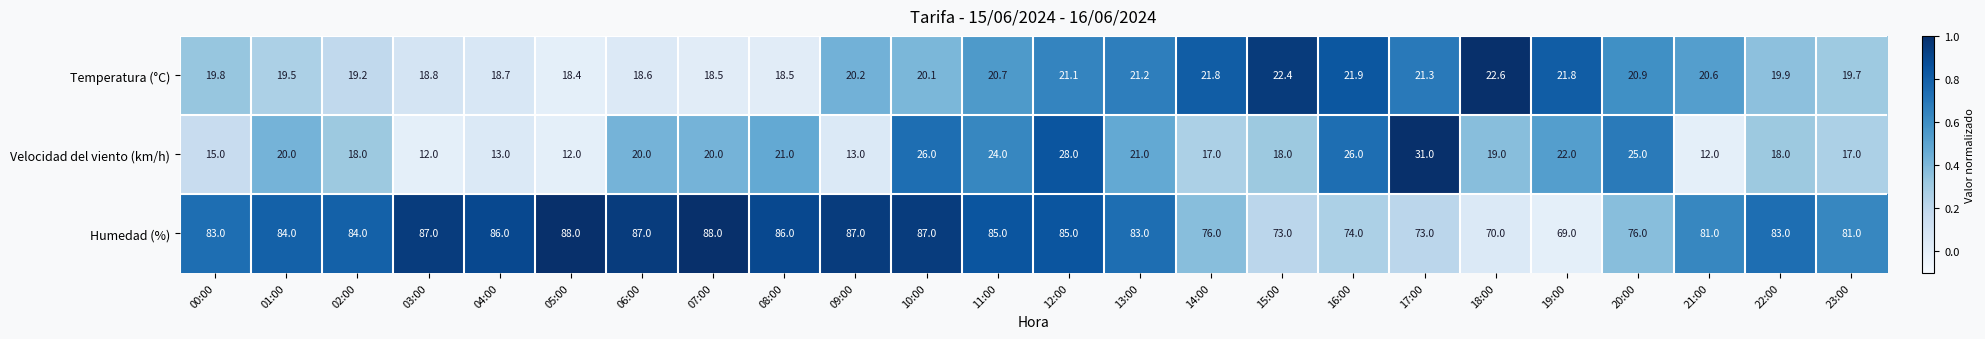

List the series in order of their peak value, lowest first.

Temperatura (°C), Velocidad del viento (km/h), Humedad (%)